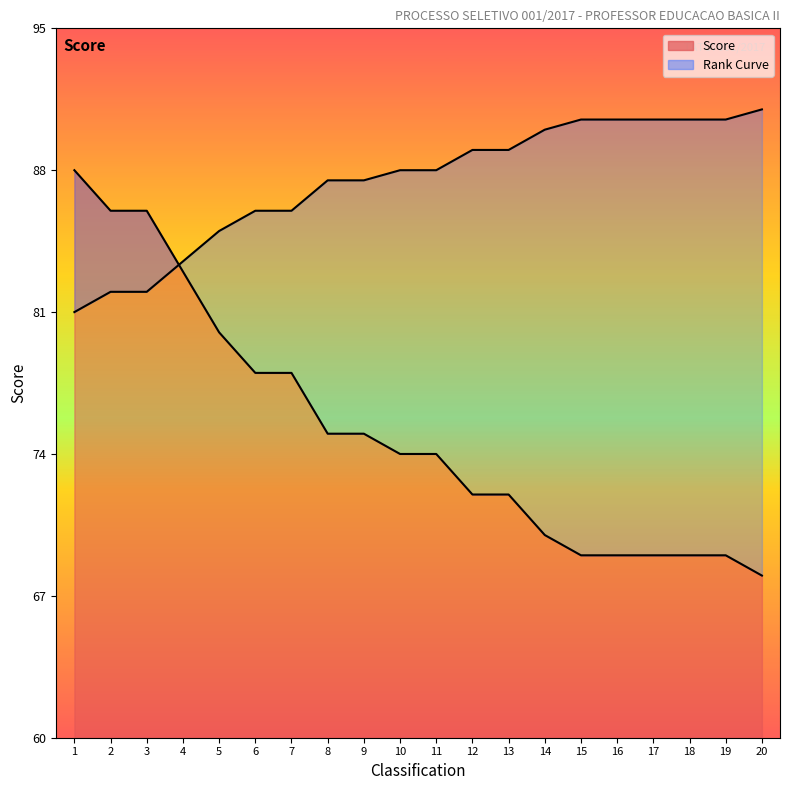

True or false: there are more than 2 points higher than both neighbors.

False